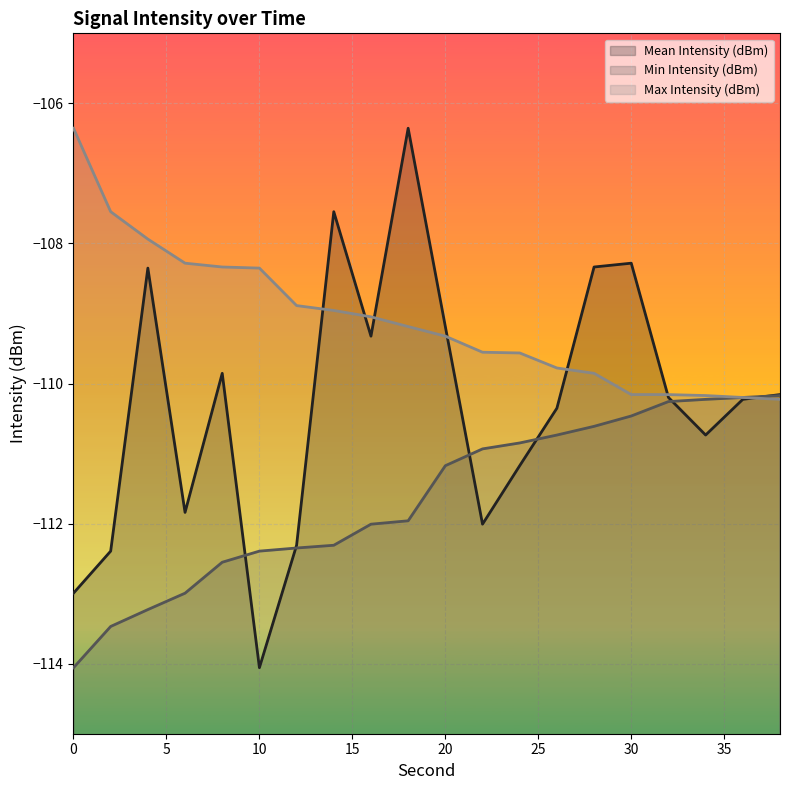

Between 2 and 36, which is larger?

36